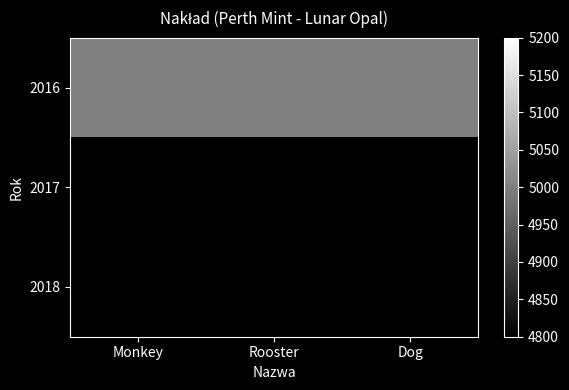

At how many categories does at least one series exceed 2945?

3